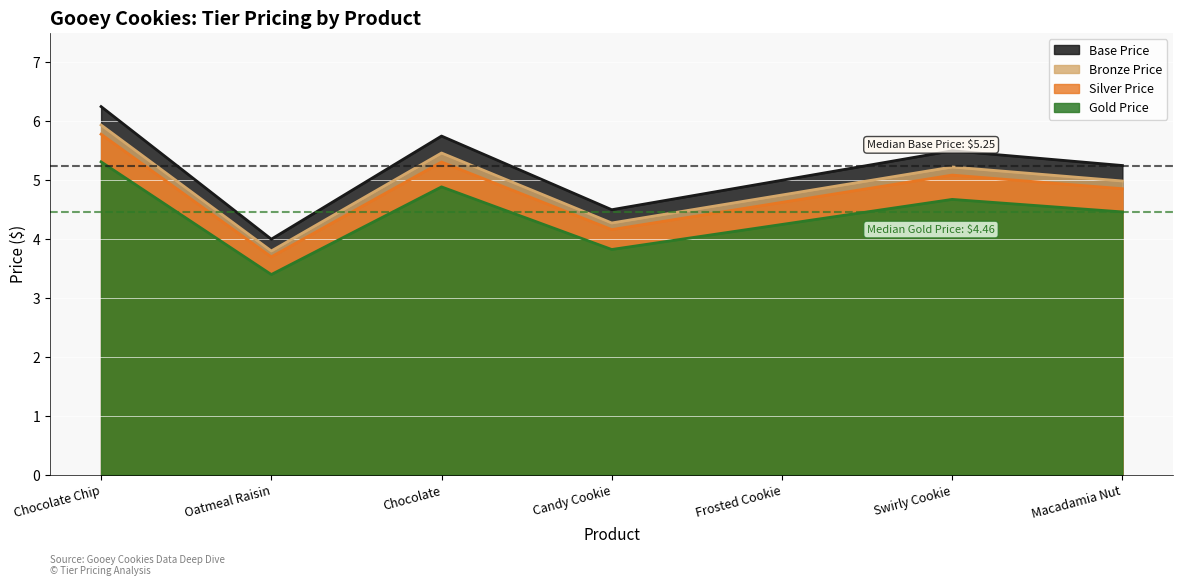

True or false: Bronze Price has a value of 6.9 at Frosted Cookie.

False